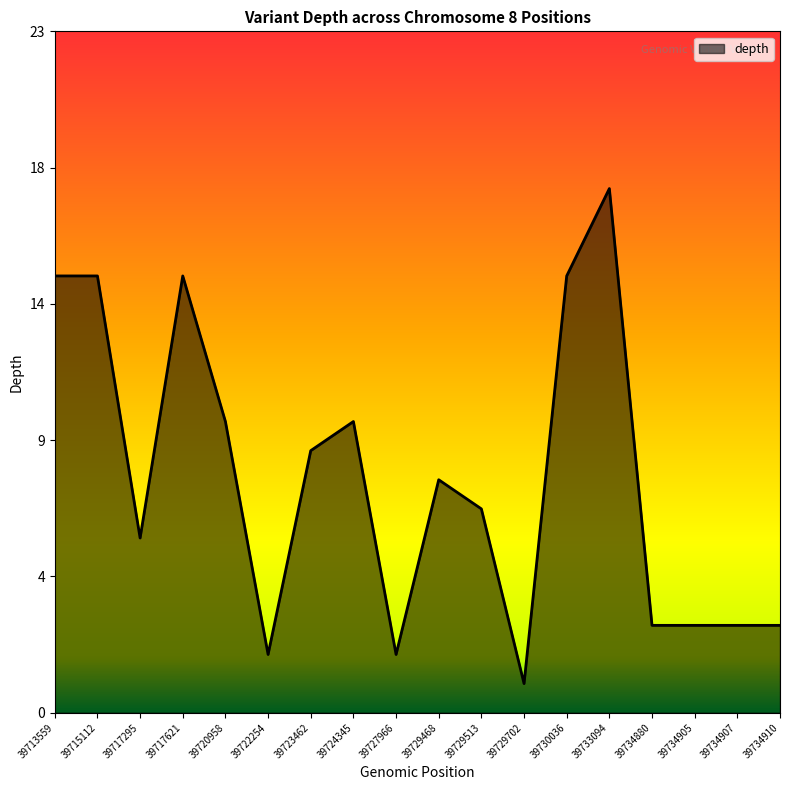

Rank the categories by value from highest to lowest.

39733094, 39713559, 39715112, 39717621, 39730036, 39720958, 39724345, 39723462, 39729468, 39729513, 39717295, 39734880, 39734905, 39734907, 39734910, 39722254, 39727966, 39729702